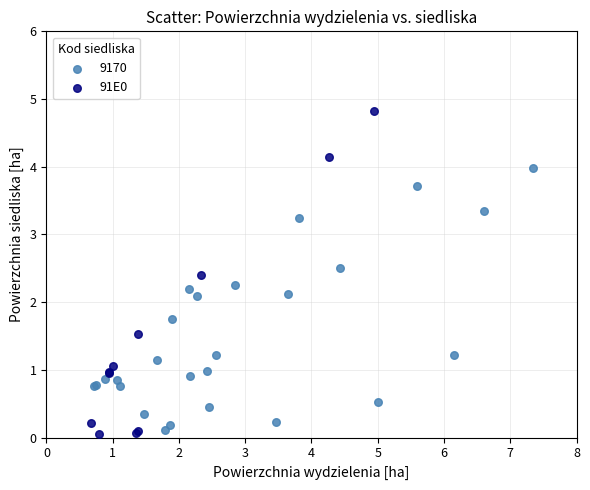

Which series has the widest spread of Y values?

91E0